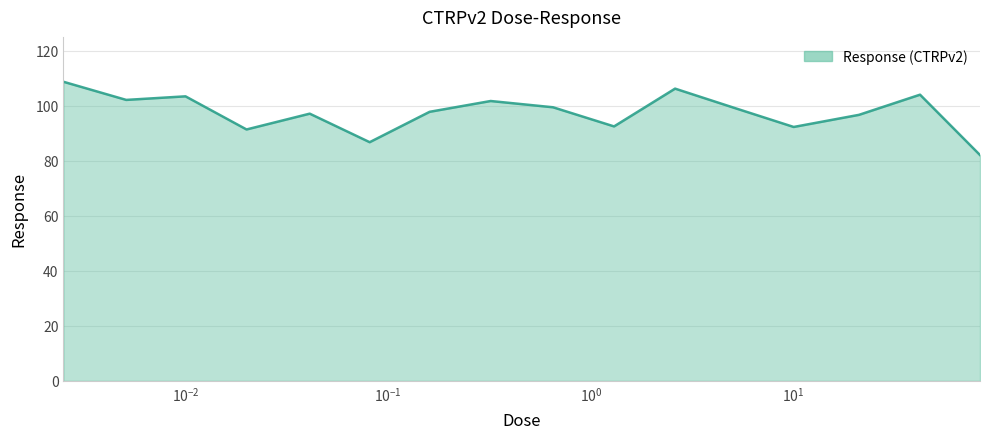

What is the smallest value displayed?

82.2